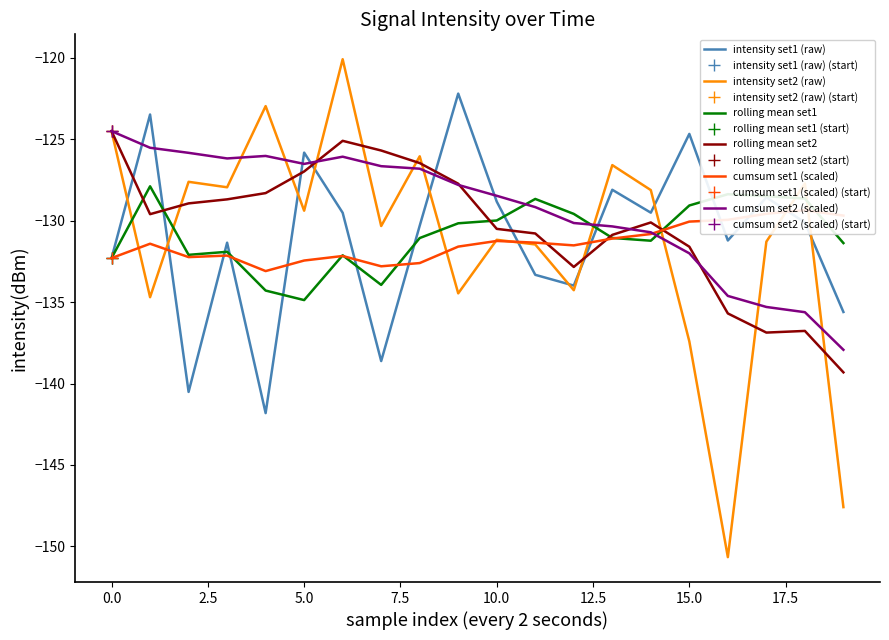

Which series ends up on top after the final intersection of intensity set1 (raw) and cumsum set1 (scaled)?

cumsum set1 (scaled)